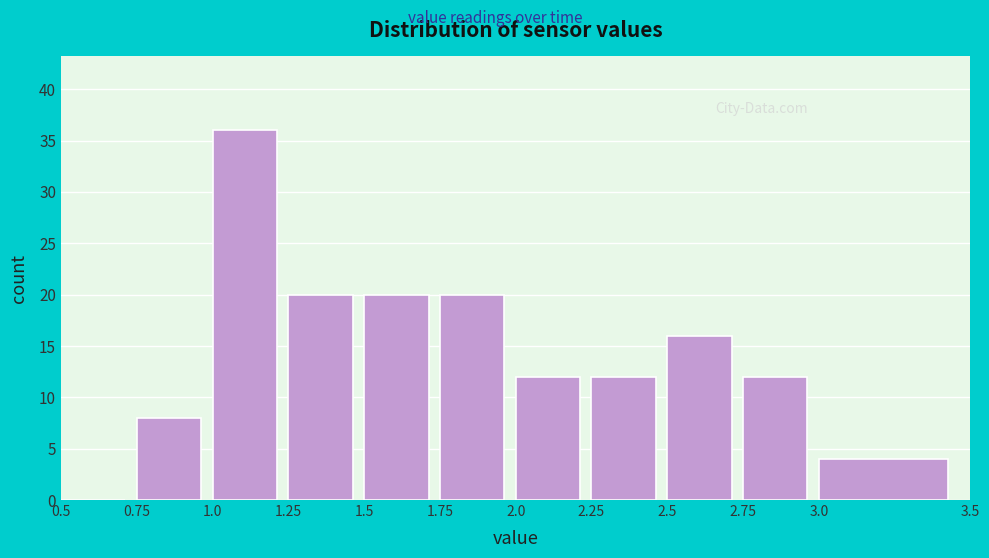

Over which range of the x-axis is the bar tallest?

1.0 to 1.25